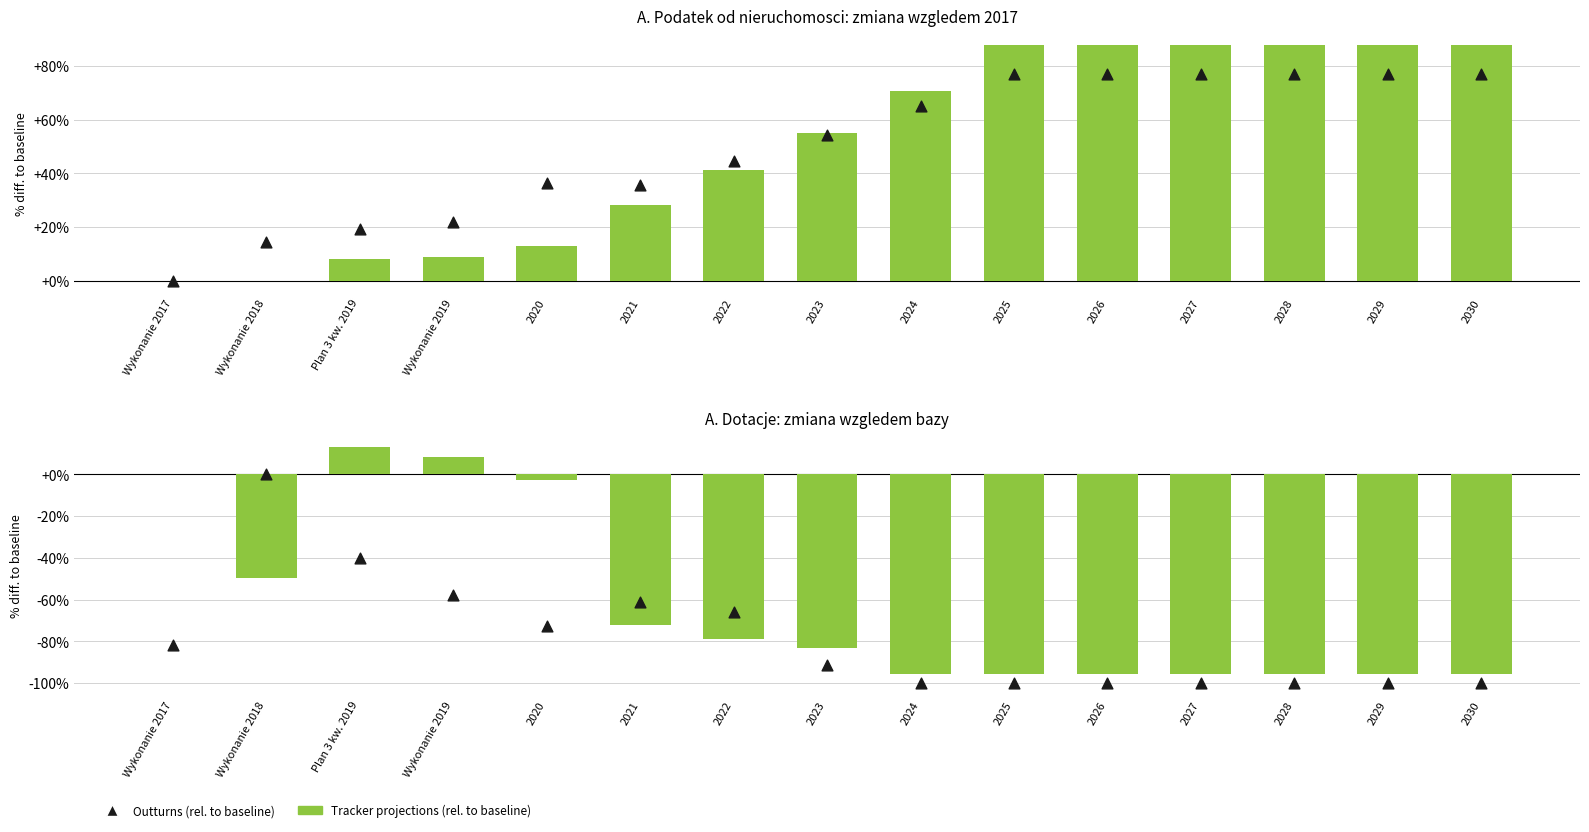

What is the total value across all series at Plan 3 kw. 2019?

0.4